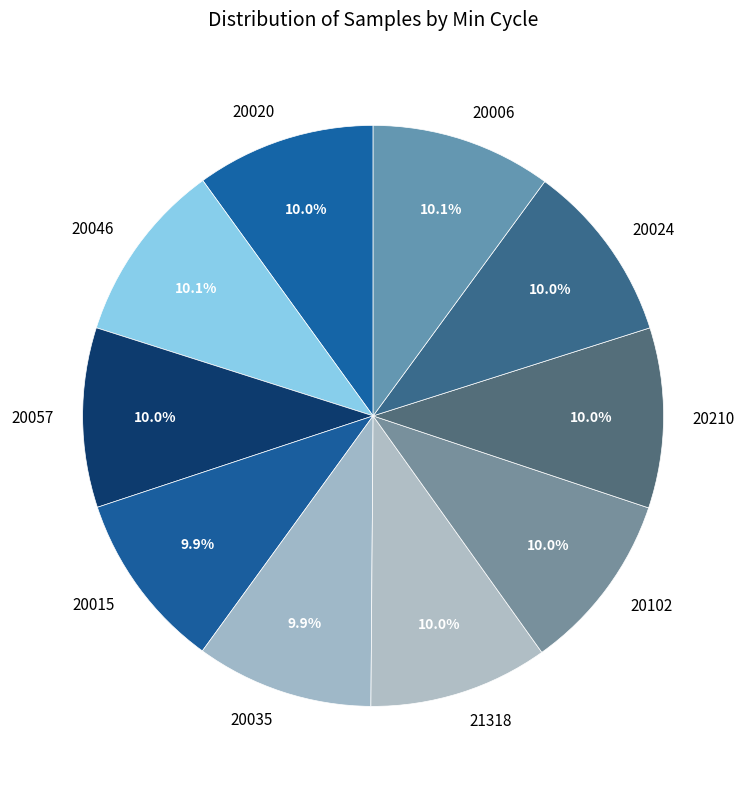

Is the sum of 20006 and 20046 greater than half?

No